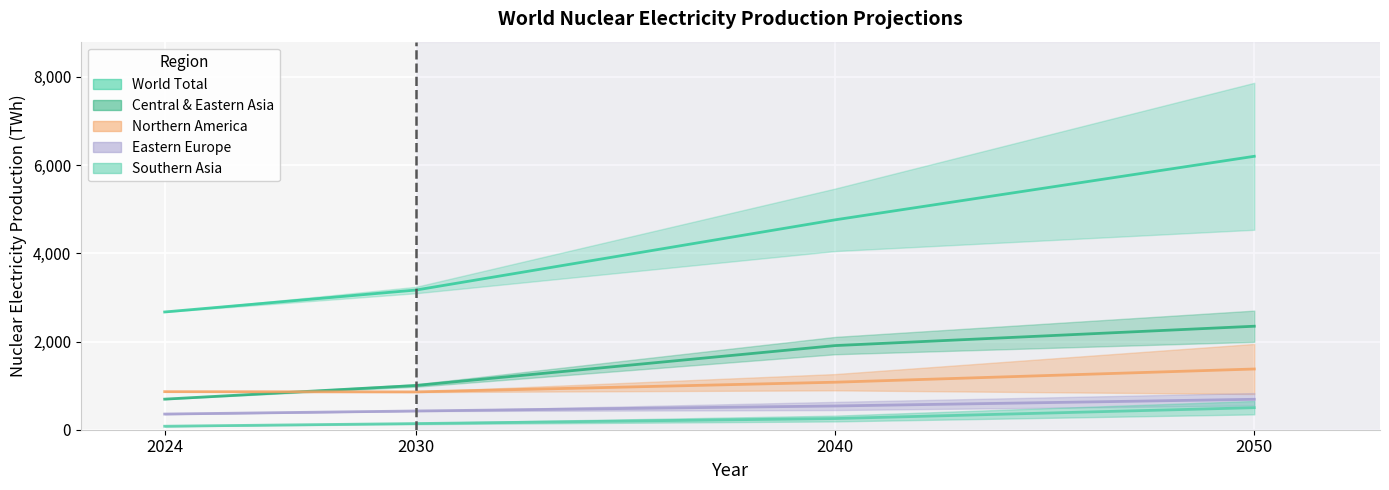

At which category is the sum across all series the highest?

High 2050